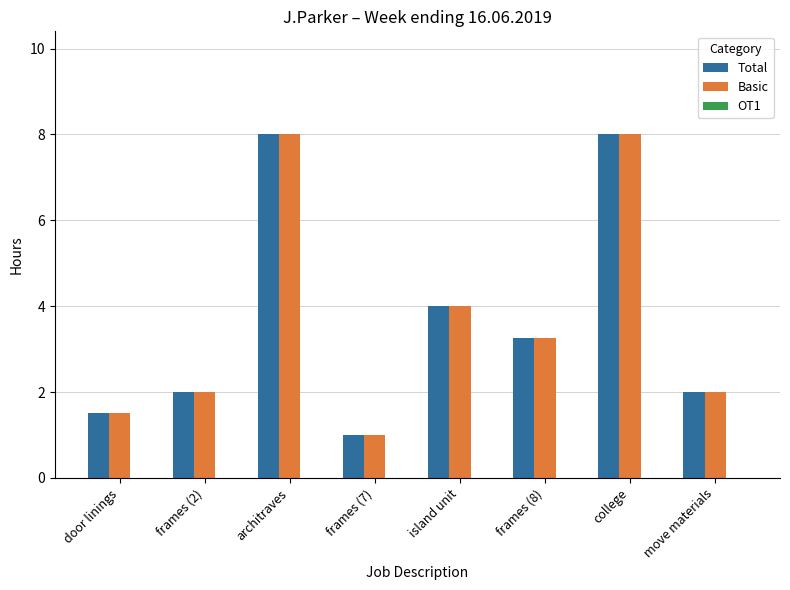

What position from the right is frames (2)?

7